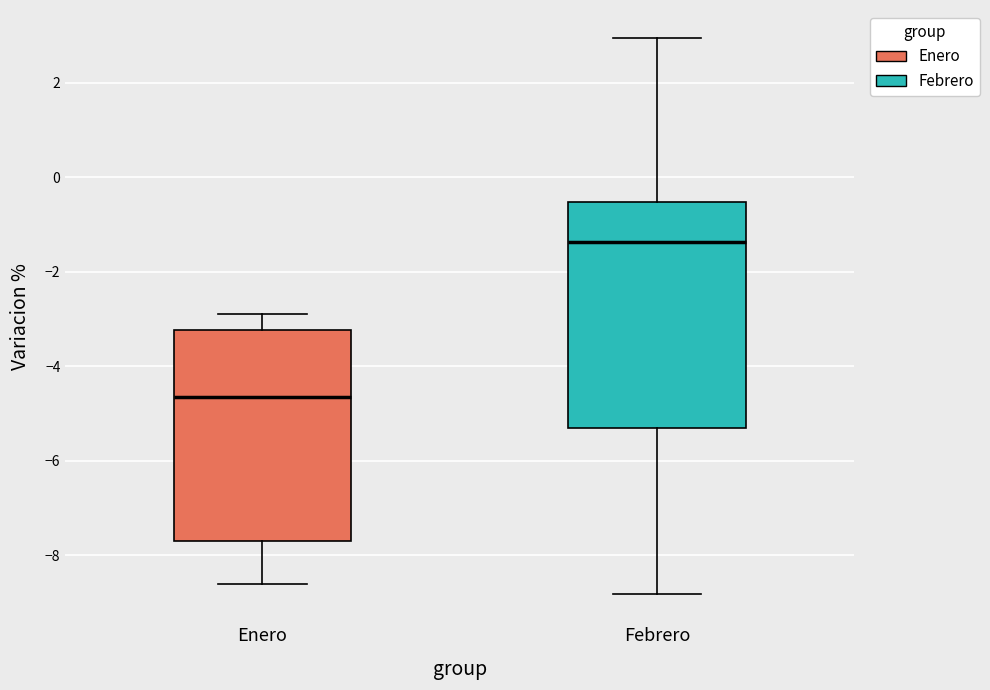

Reading left to right, transcribe this box plot: for each box, give where its median line is, the range the box spans, and where its two whiskers end, as read against the y-axis. The values are not printed on the chart, so give them approximately, as read against the axis.

Enero: median -4.6, box -7.6 to -3.2, whiskers -8.6 to -3.0
Febrero: median -1.4, box -5.4 to -0.6, whiskers -8.8 to 3.0